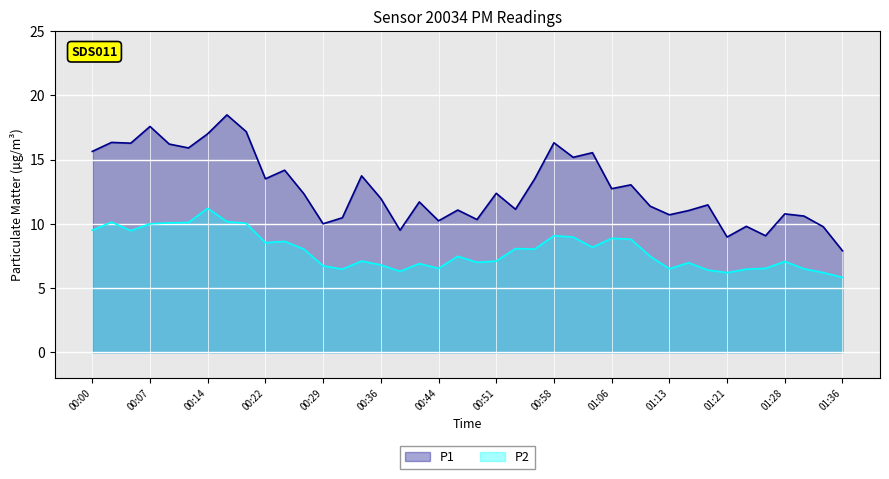

What is the average value of the P2 series?

7.9